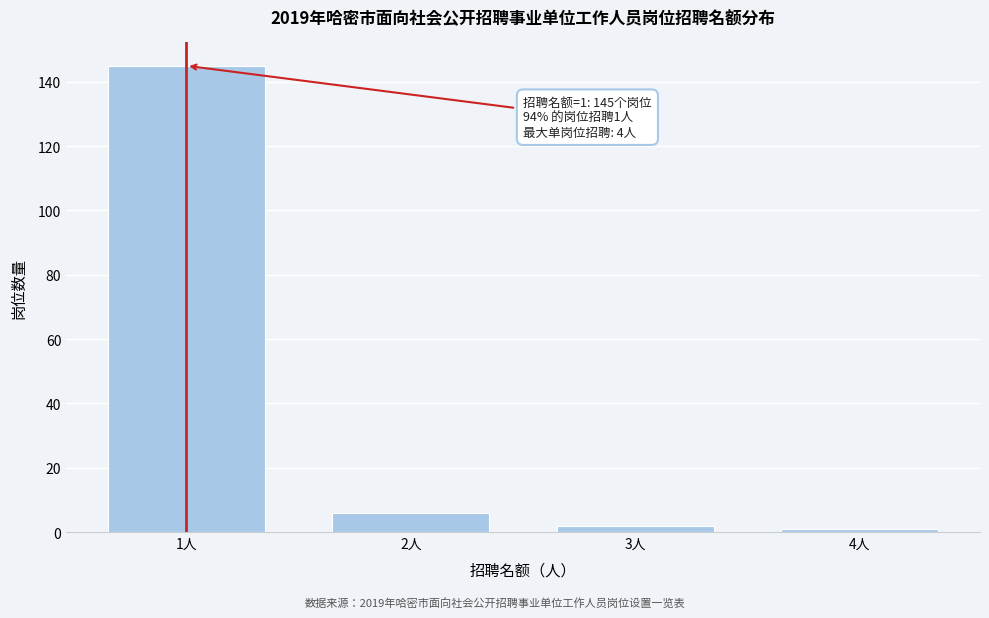

Reading left to right, transcribe all the data shown in this chart.

145	6	2	1